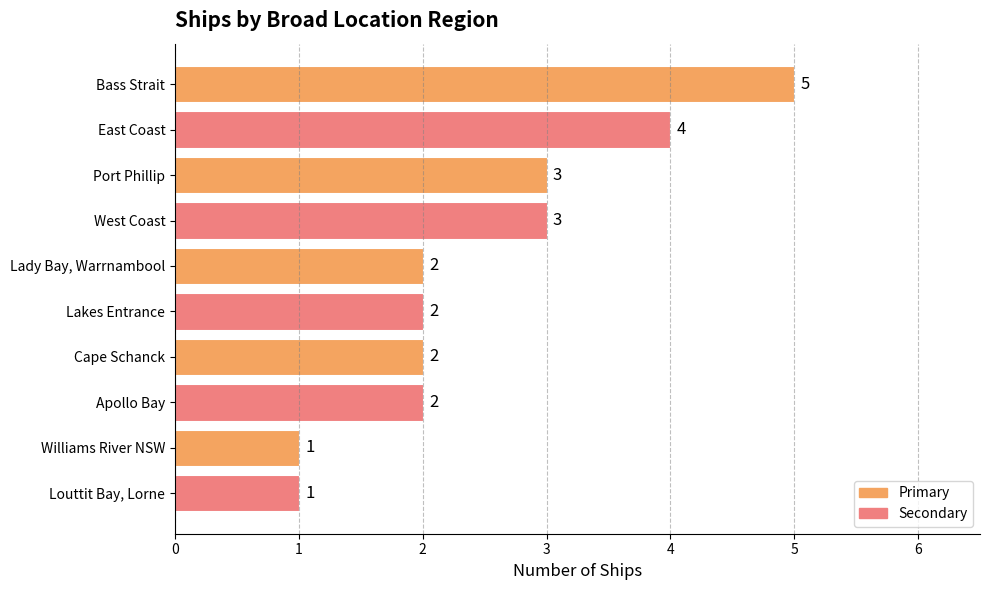

Are the bars horizontal?

Yes